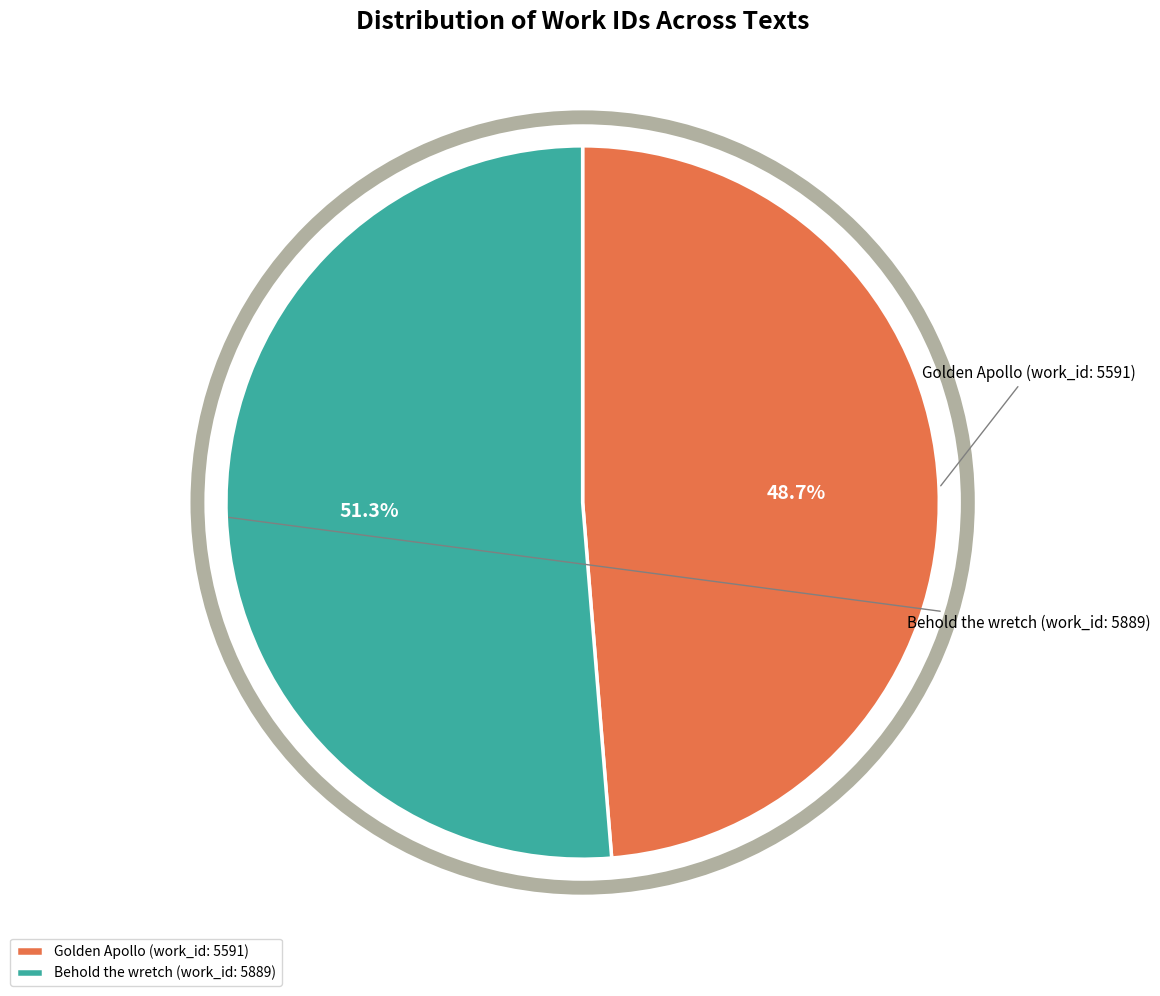

To the nearest percent, what portion does Golden Apollo (work_id: 5591) represent?

49%